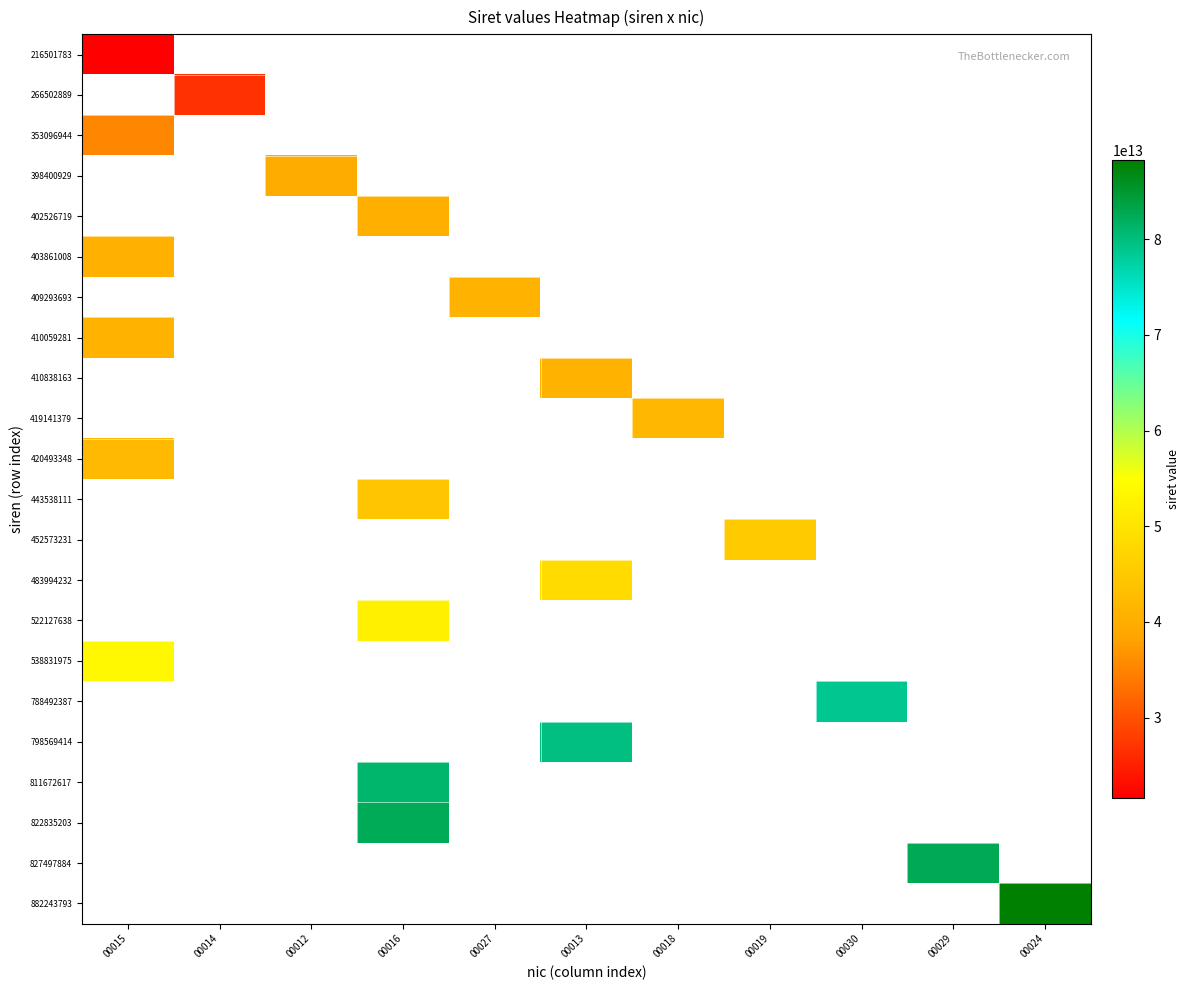

Rank the series by their average value, from lowest to highest.

216501783, 266502889, 353096944, 398400929, 402526719, 403861008, 409293693, 410059281, 410838163, 419141379, 420493348, 443538111, 452573231, 483994232, 522127638, 538831975, 788492387, 798569414, 811672617, 822835203, 827497884, 882243793